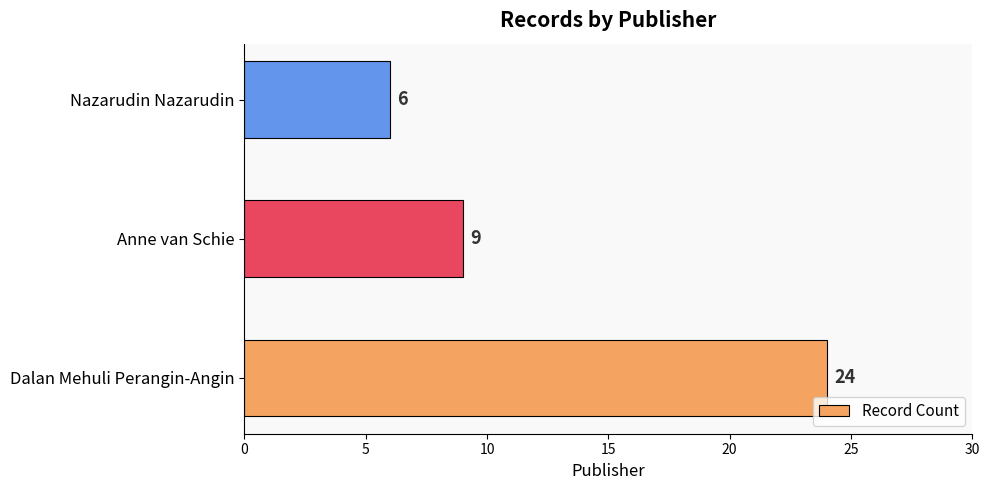

Reading top to bottom, extract all data points from this chart.

6	9	24